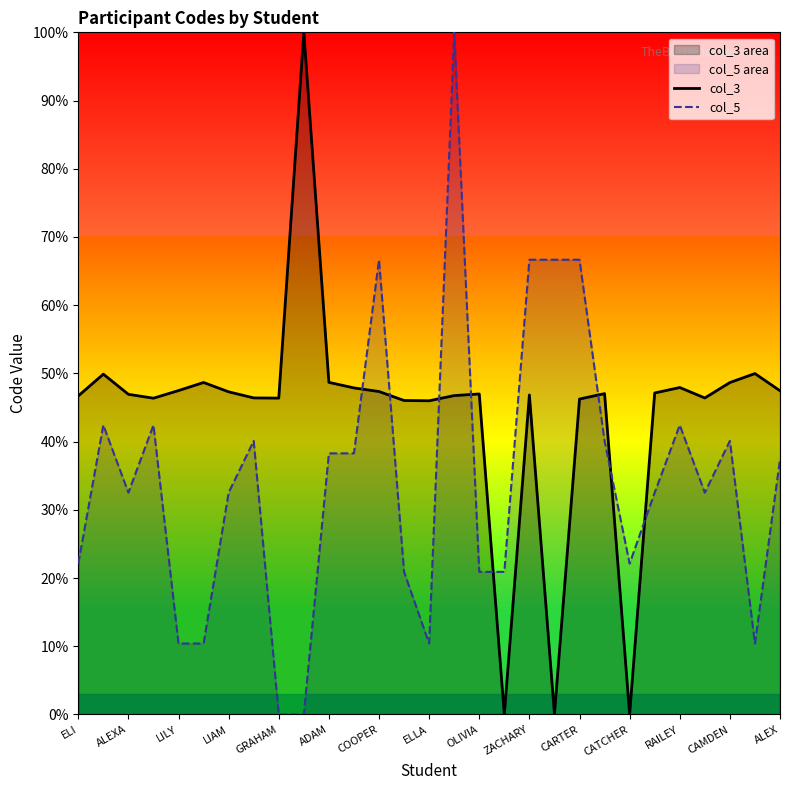

How many values in col_3 are above zero?

28